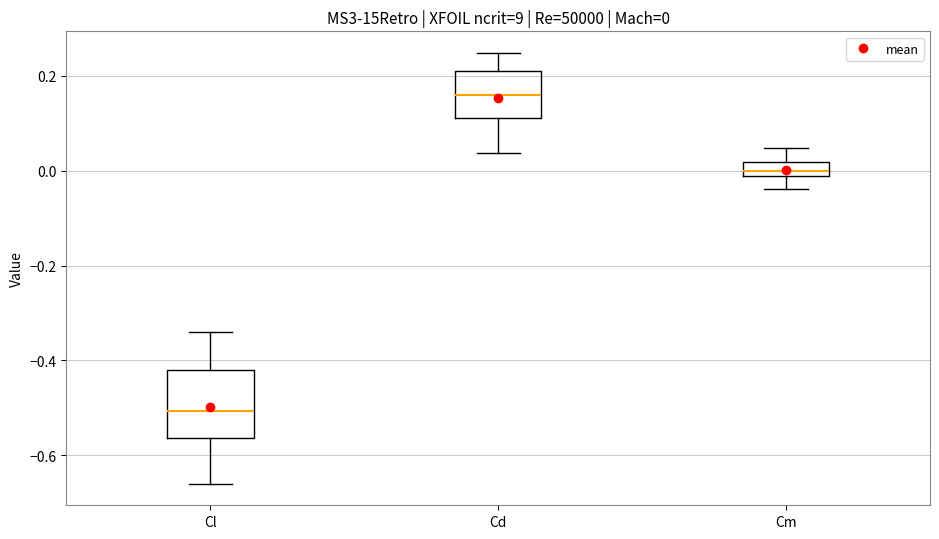

Which box has the highest median line?

Cd